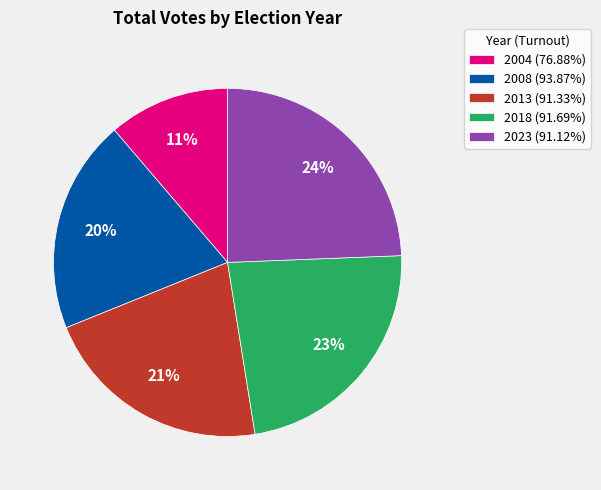

Is 2023 (91.12%) the majority of the pie?

No